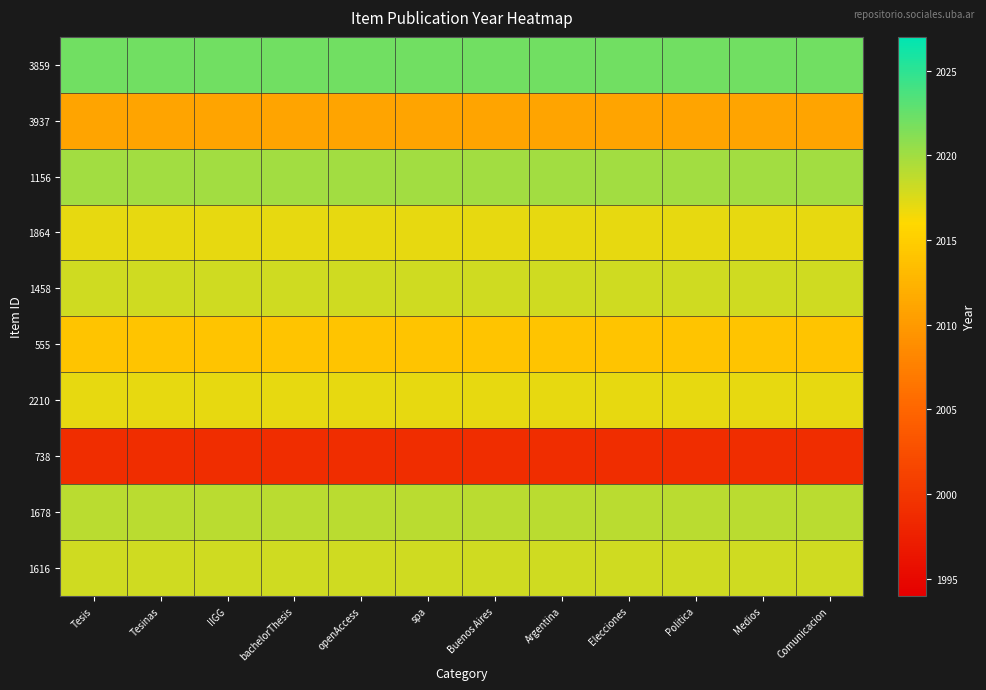

Which series has the largest range (max minus min)?

3859